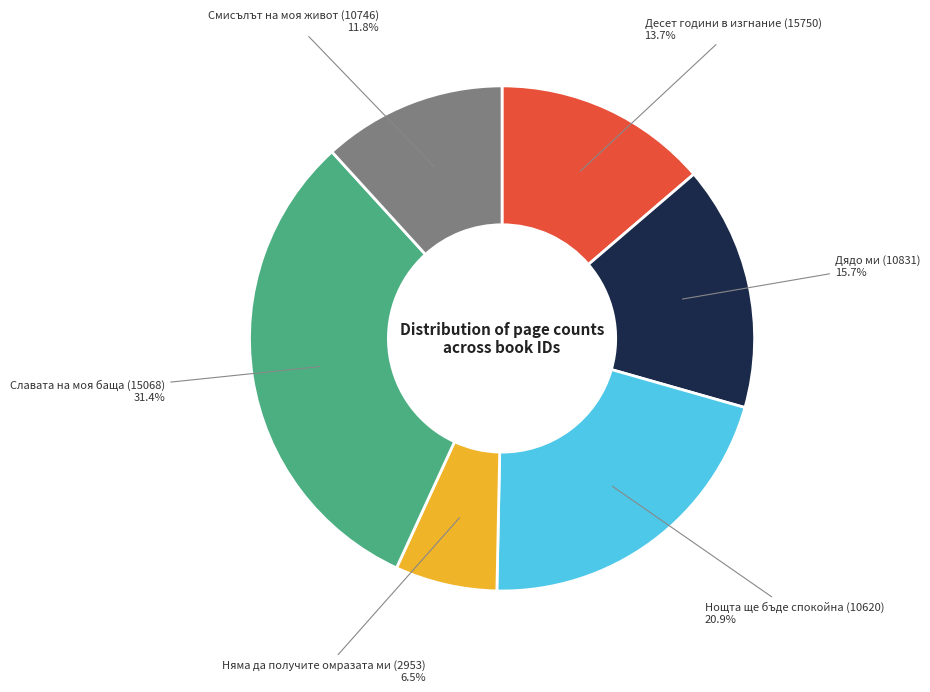

Is there any slice that represents more than half of the pie?

No